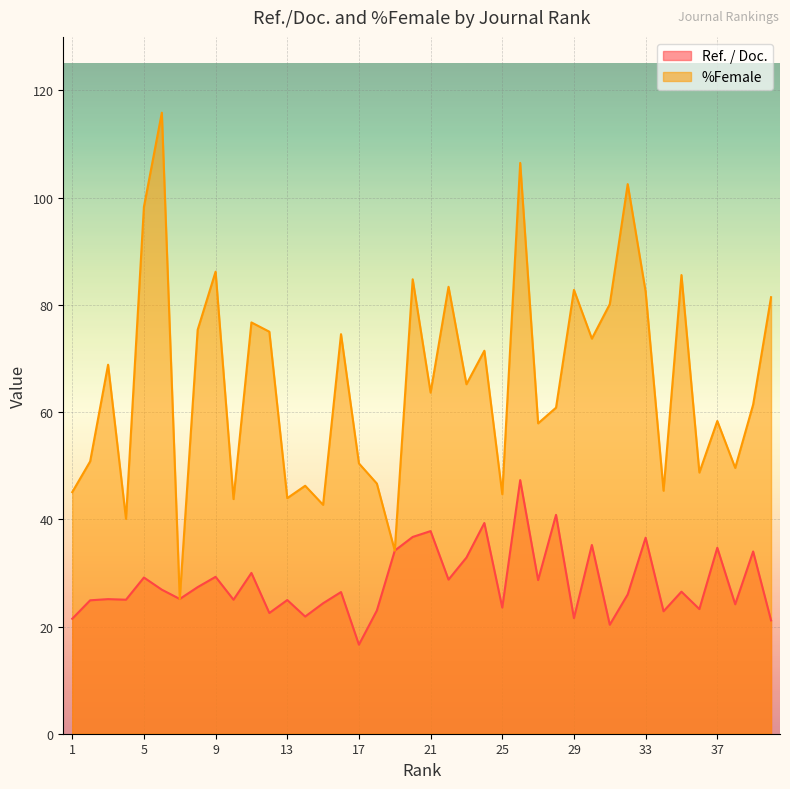

Which series changed the most between 27 and 40?

%Female